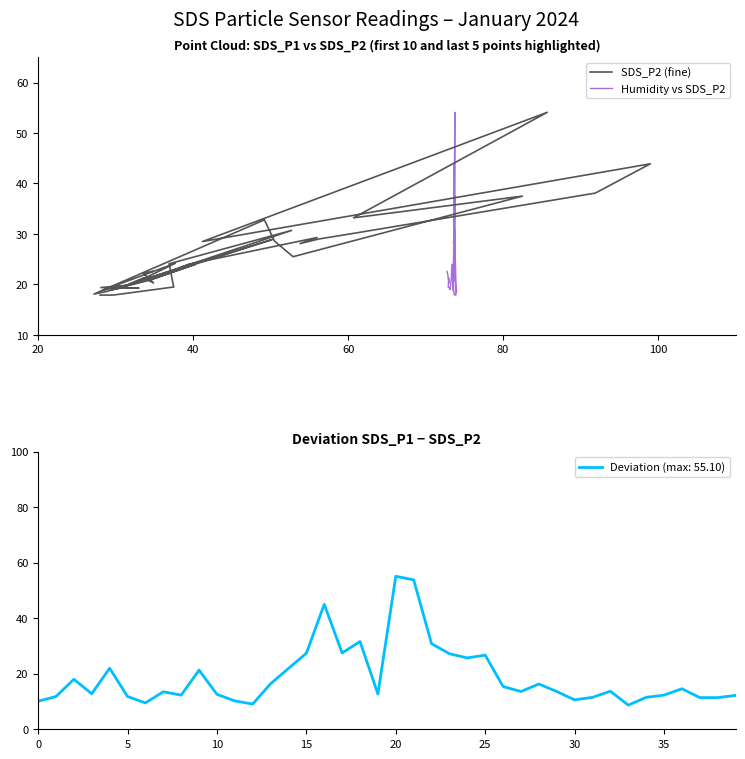

What is the difference between the maximum and second lowest values in the Humidity vs SDS_P2 series?

36.2